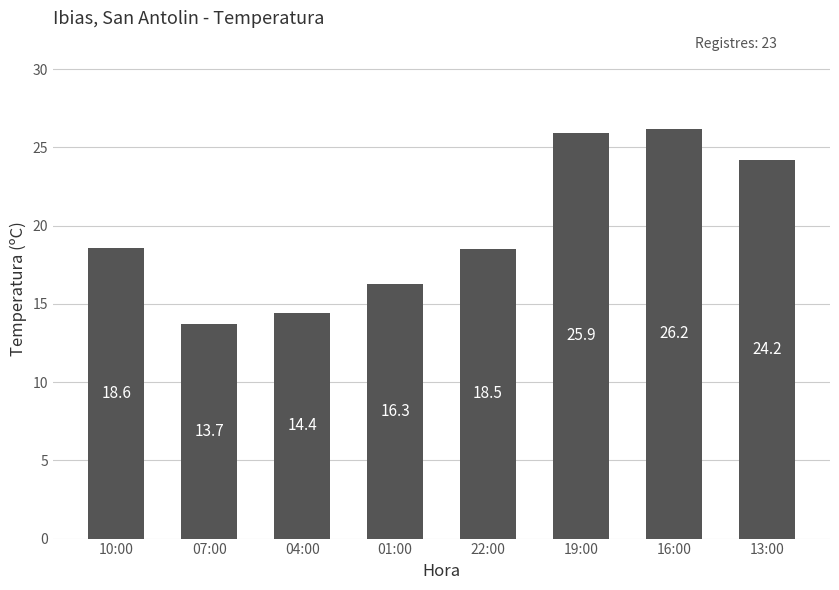

Which label corresponds to the largest value in the chart?

16:00